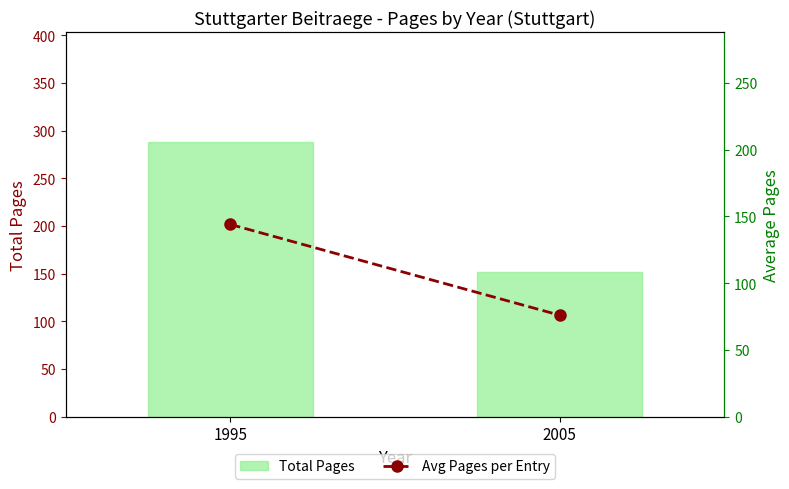

What is the difference between the highest and lowest values at 2005?

76